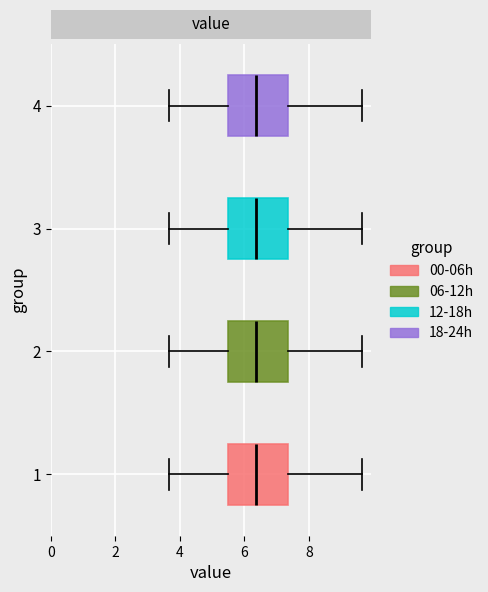

Reading bottom to top, read every box against the x-axis: the position of its median line, the range the box covers, and the ends of its whiskers. The values are not printed on the chart, so give them approximately, as read against the axis.

1: median 6.4, box 5.4 to 7.4, whiskers 3.6 to 9.6
2: median 6.4, box 5.4 to 7.4, whiskers 3.6 to 9.6
3: median 6.4, box 5.4 to 7.4, whiskers 3.6 to 9.6
4: median 6.4, box 5.4 to 7.4, whiskers 3.6 to 9.6